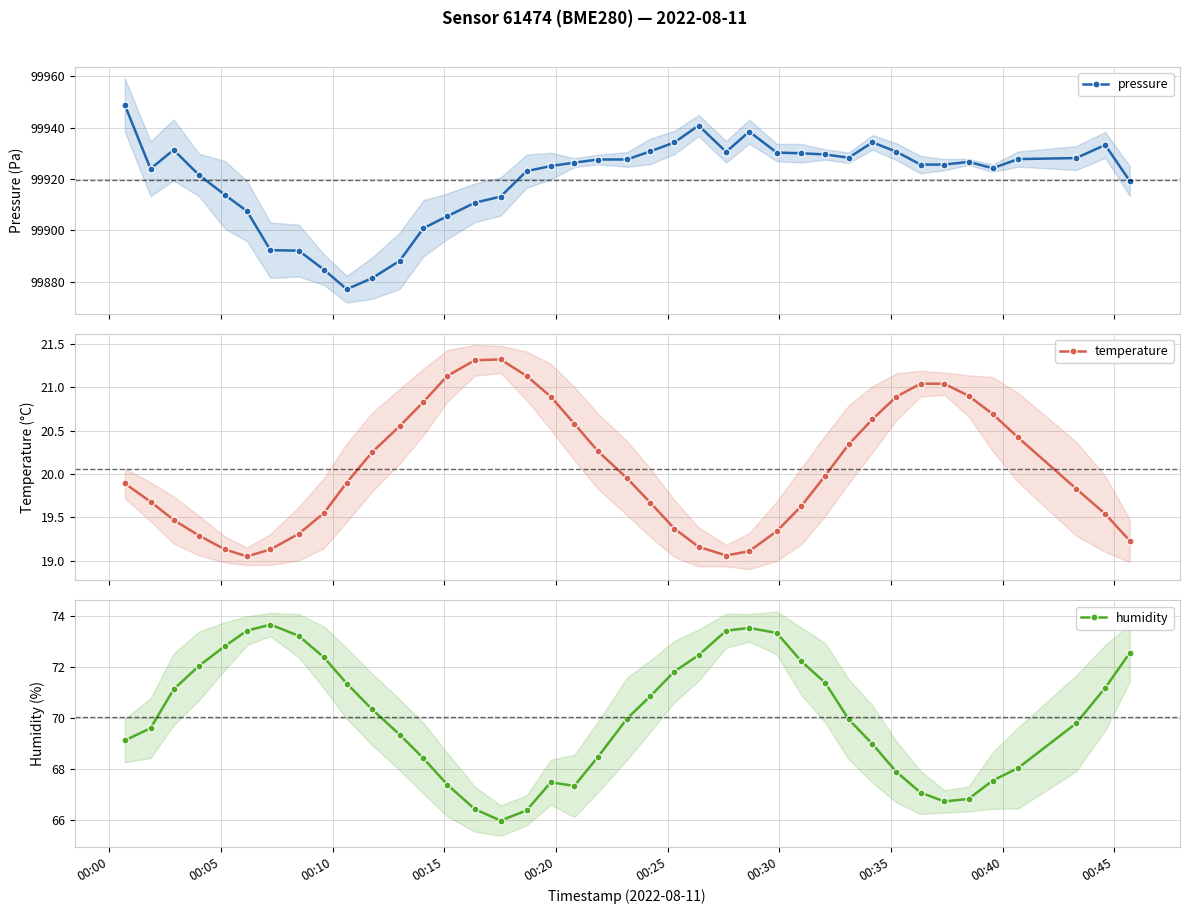

True or false: temperature and pressure cross at least once.

False